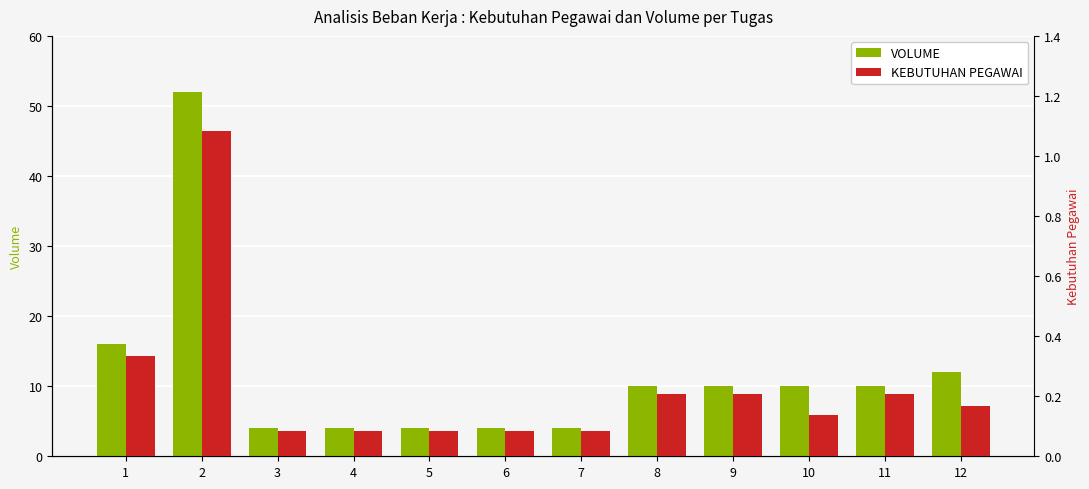

Reading left to right, extract all data points from this chart.

VOLUME: 16.0	52.0	4.0	4.0	4.0	4.0	4.0	10.0	10.0	10.0	10.0	12.0
KEBUTUHAN PEGAWAI: 0.3	1.1	0.1	0.1	0.1	0.1	0.1	0.2	0.2	0.1	0.2	0.2